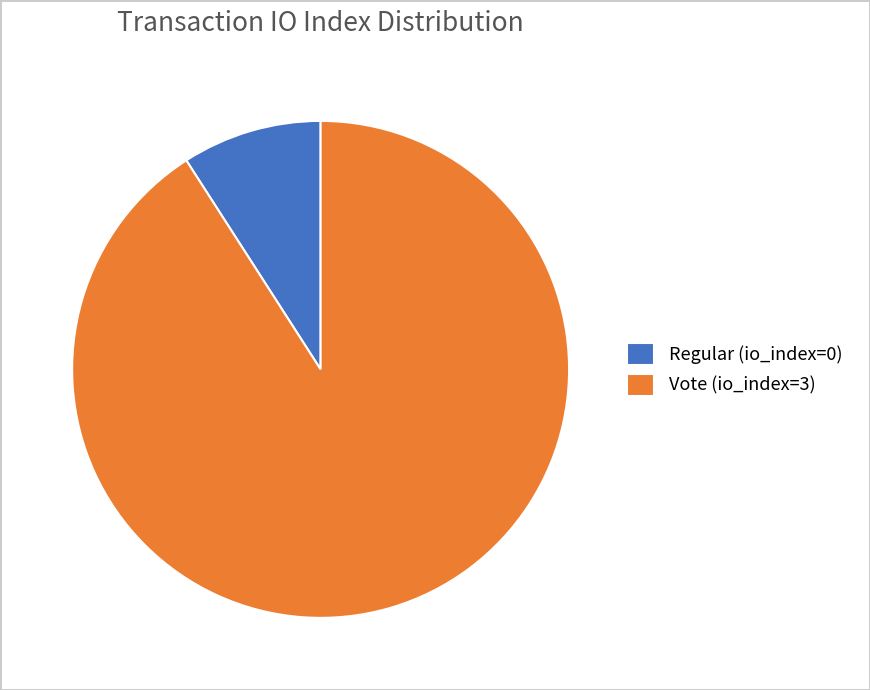

Is it true that Vote (io_index=3) is 91% of the pie?

True